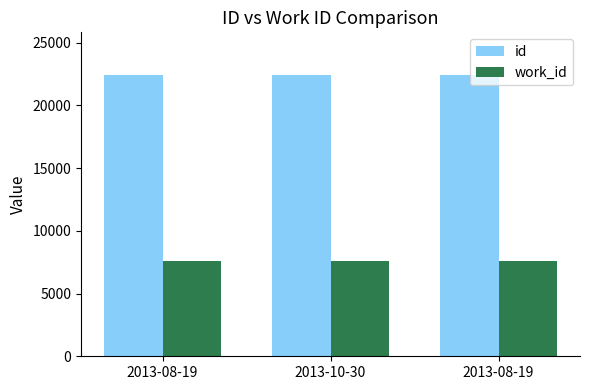

Between 2013-08-19 and 2013-08-19, which series saw the biggest shift?

id